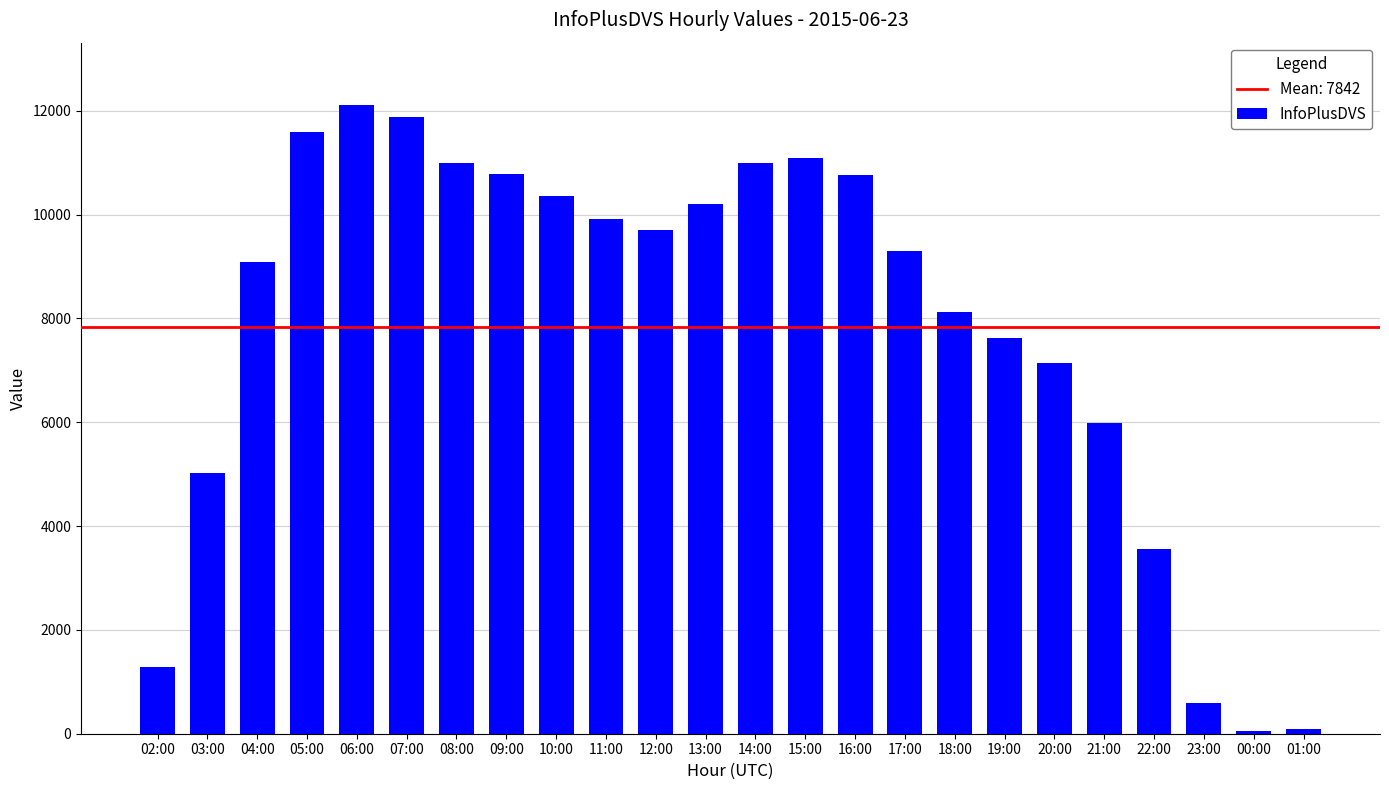

True or false: the data shows 2209 at 16:00.

False